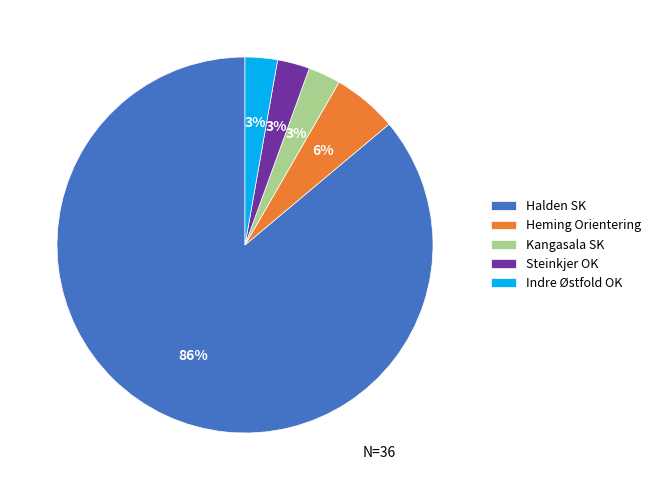

Which has a higher value, Steinkjer OK or Halden SK?

Halden SK